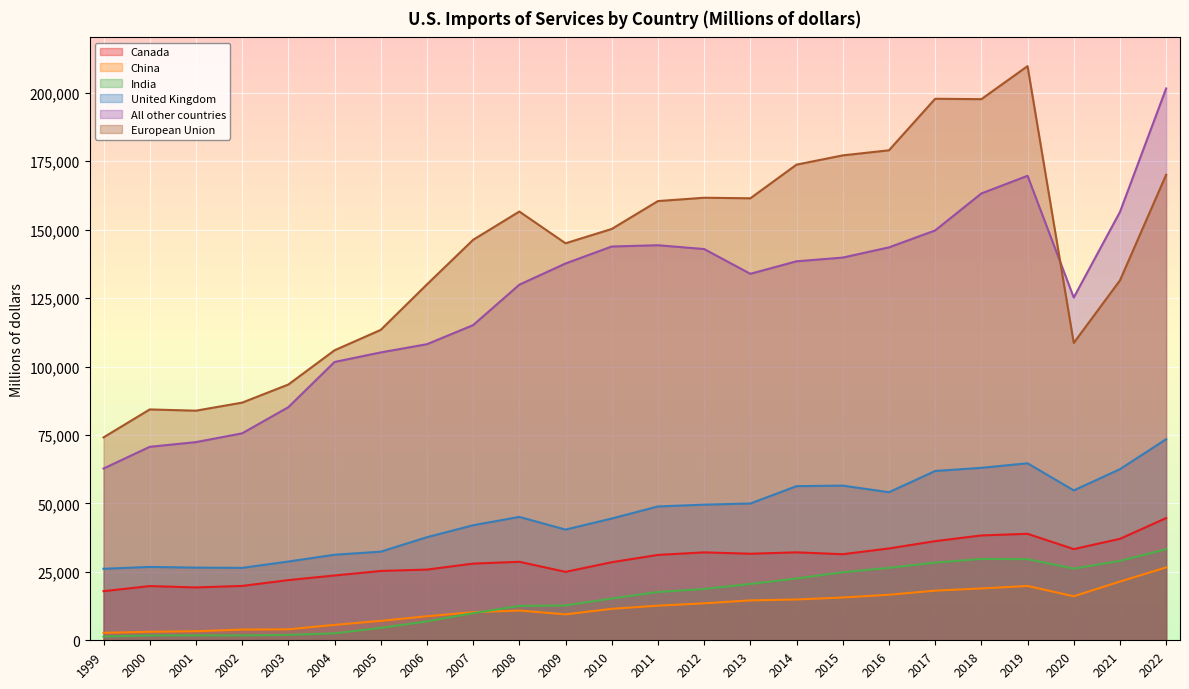

True or false: India and Canada intersect in this chart.

False